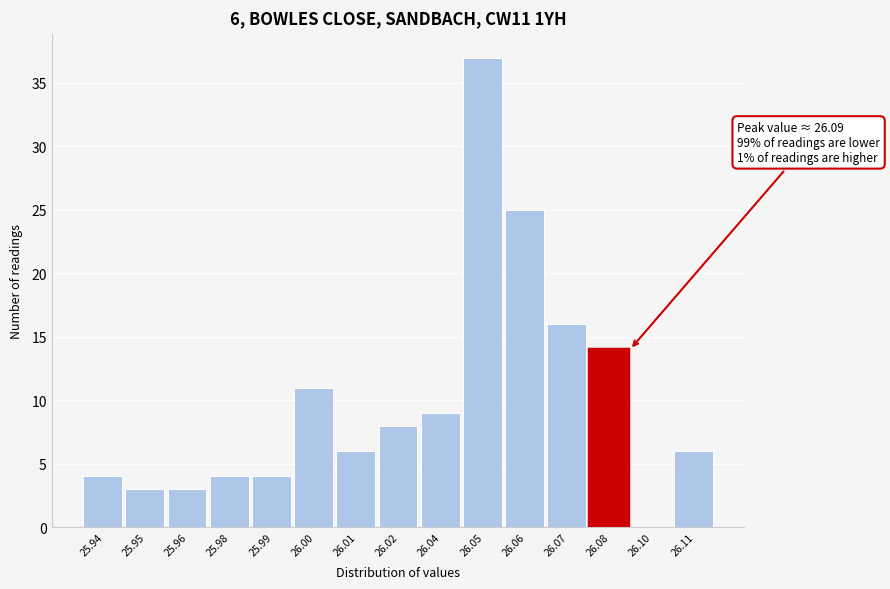

Reading left to right, list all the values displayed in this chart.

25.94=4	25.95=3	25.96=3	25.98=4	25.99=4	26.00=11	26.01=6	26.02=8	26.04=9	26.05=37	26.06=25	26.07=16	26.08=14	26.10=0	26.11=6